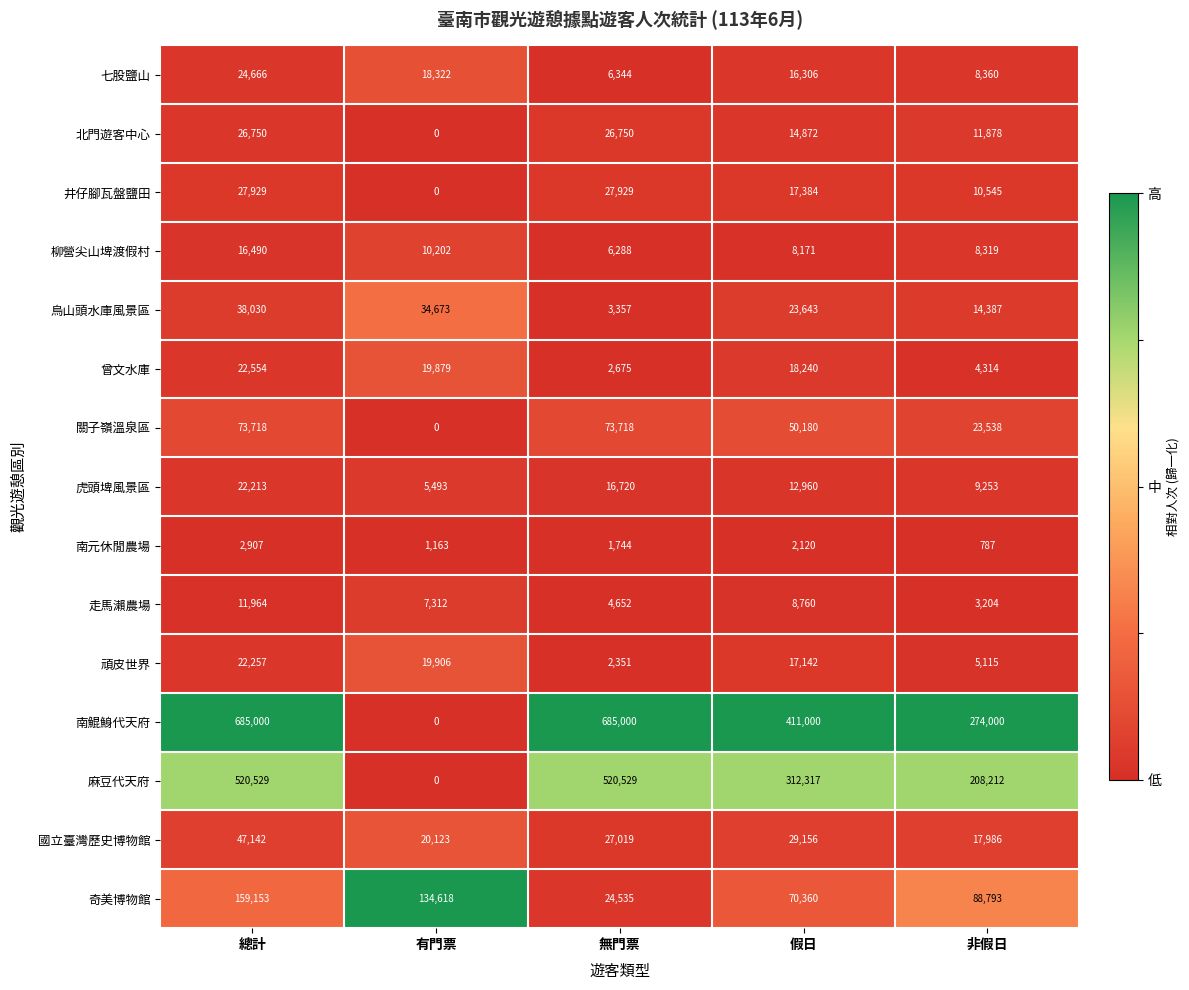

True or false: 國立臺灣歷史博物館 has a value of 28672 at 非假日.

False